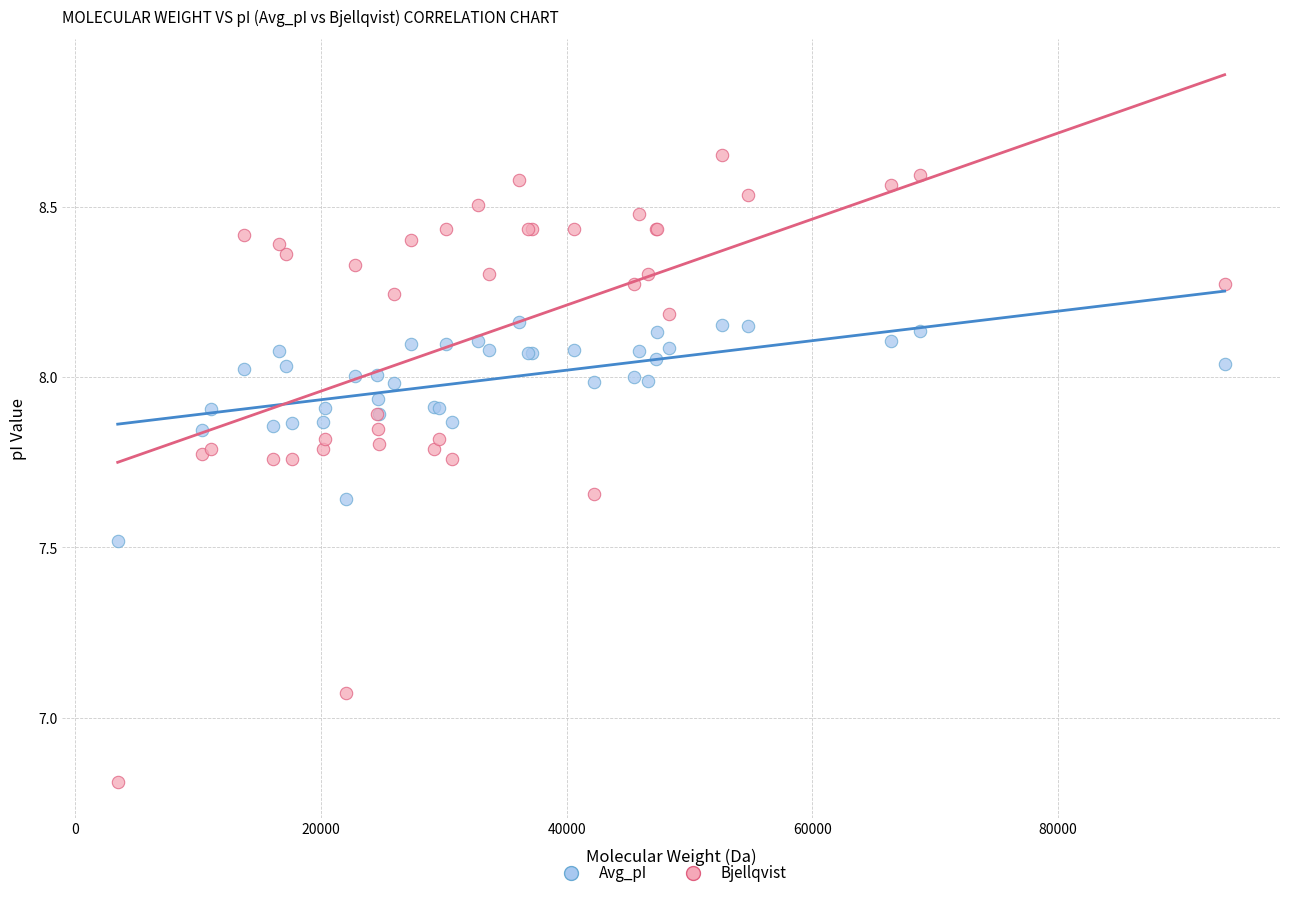

What is the X range (max minus min) for the scatter plot?

90102.4